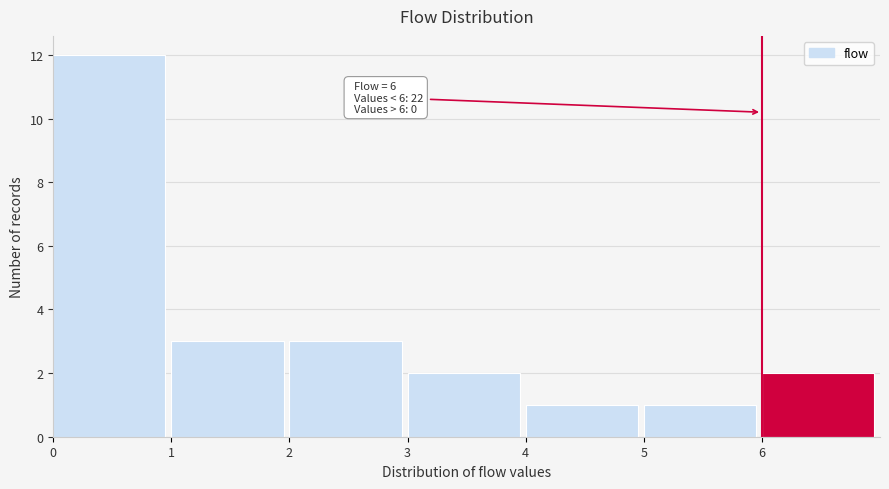

Which range on the x-axis has the tallest bar?

0 to 1